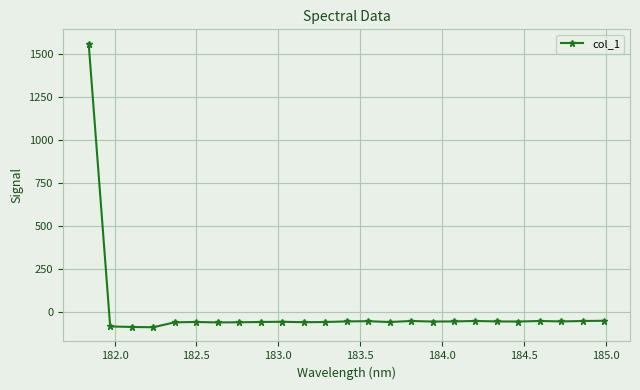

What is the sum of all values?

87.3